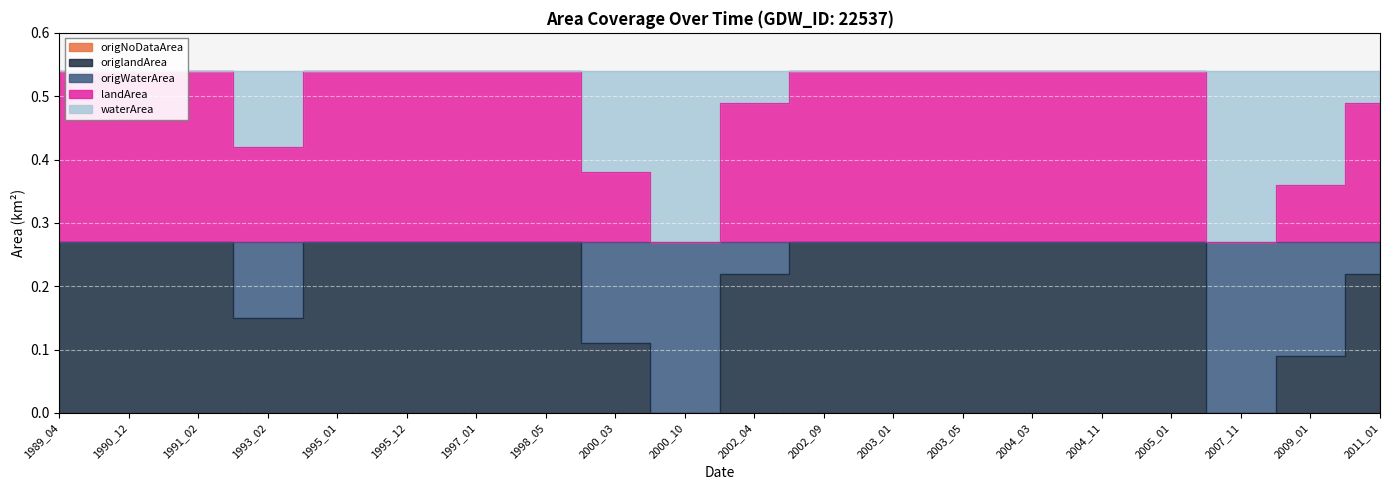

At which category is the sum across all series the highest?

1989_04